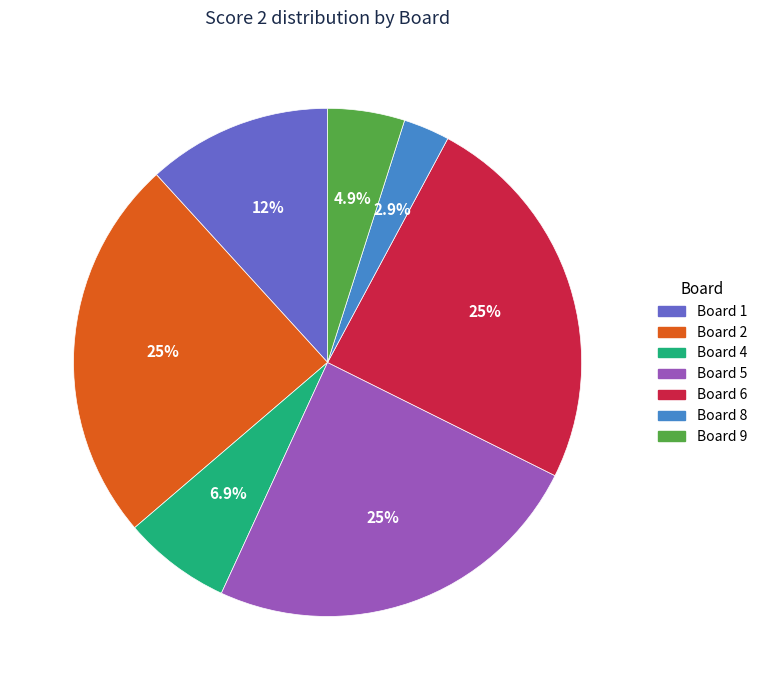

Is there any slice that represents more than half of the pie?

No